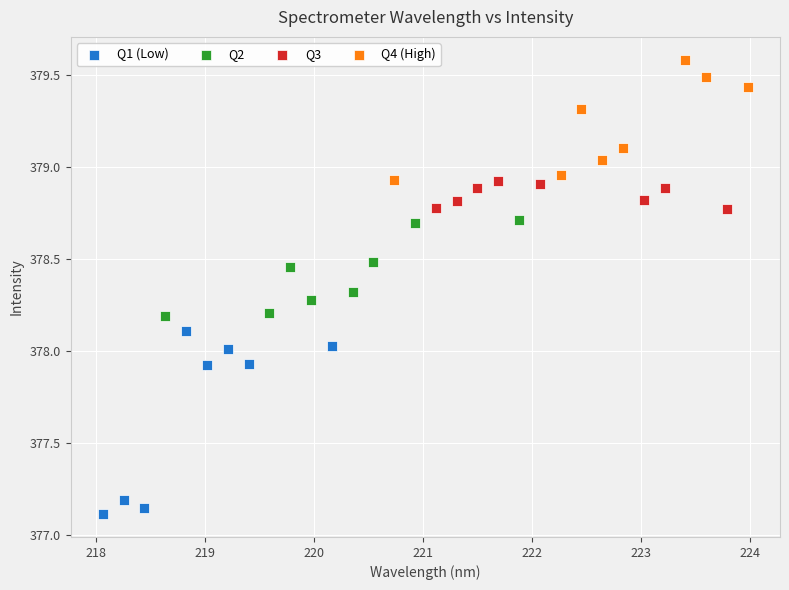

What are all the series names shown in the legend?

Q1 (Low), Q2, Q3, Q4 (High)